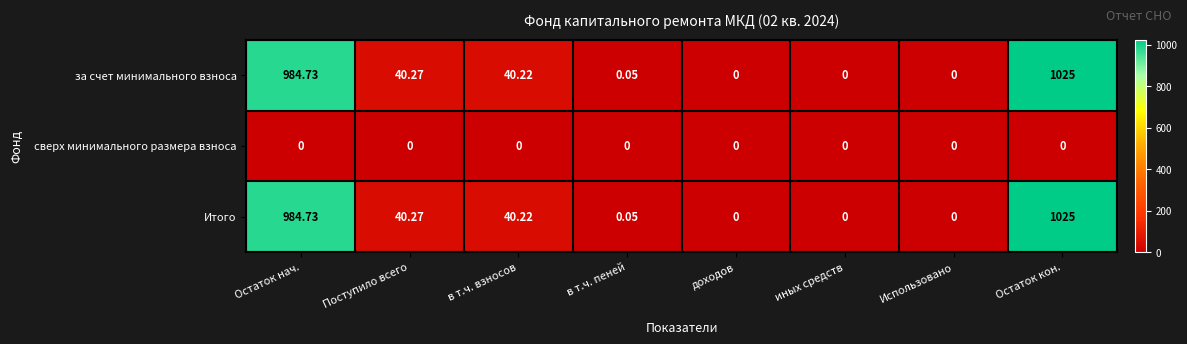

Which label corresponds to the largest value in the chart?

Остаток кон.